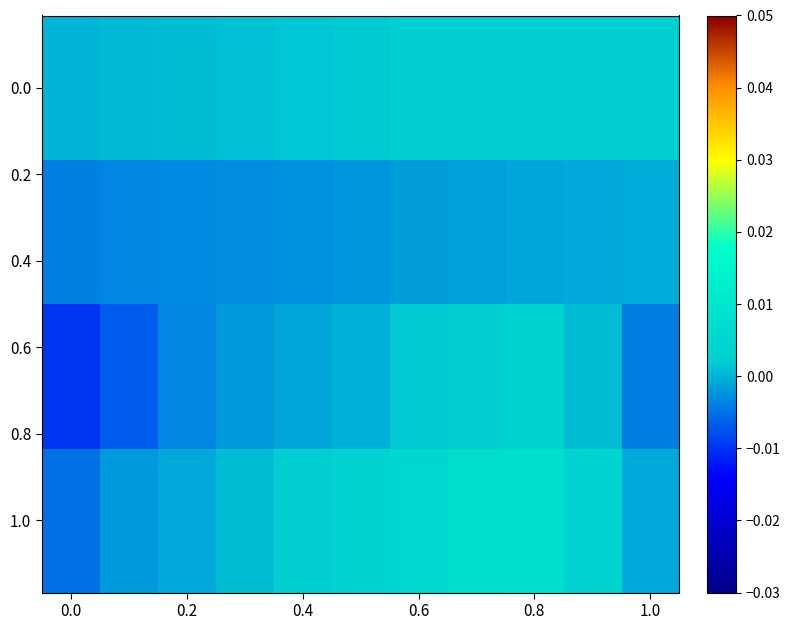

Which series has the largest total across all categories?

1.0